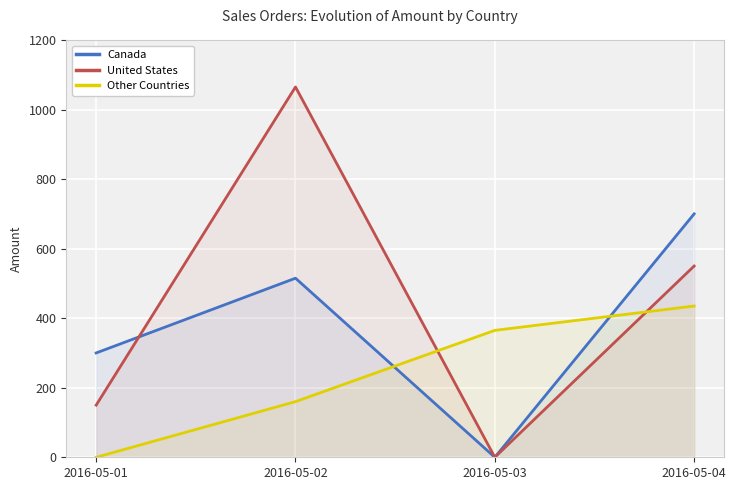

At which category does the chart reach its minimum across all series?

2016-05-03